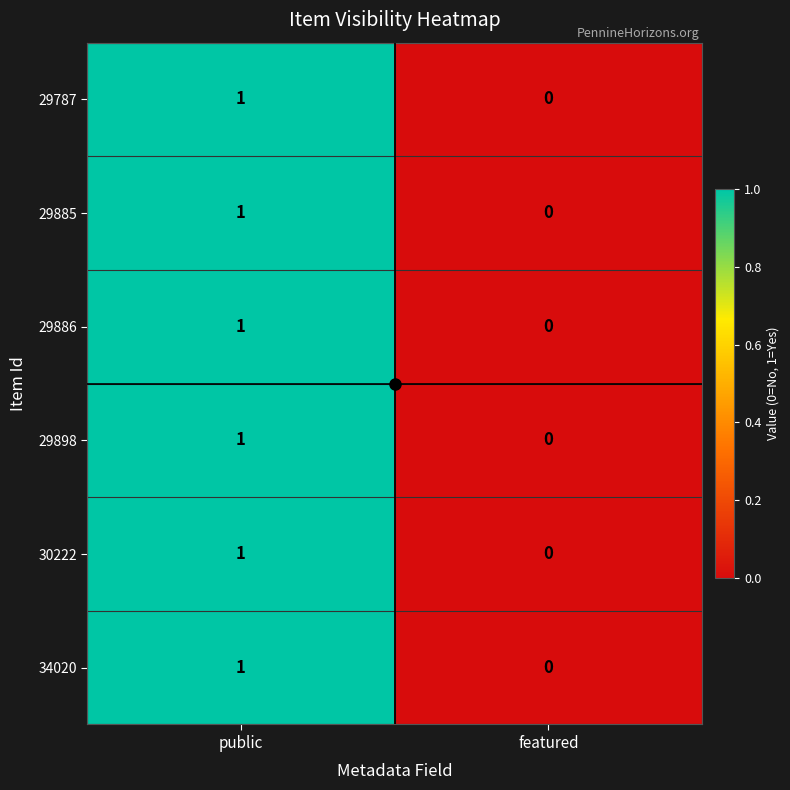

The value of 29886 at public is 0. True or false?

False